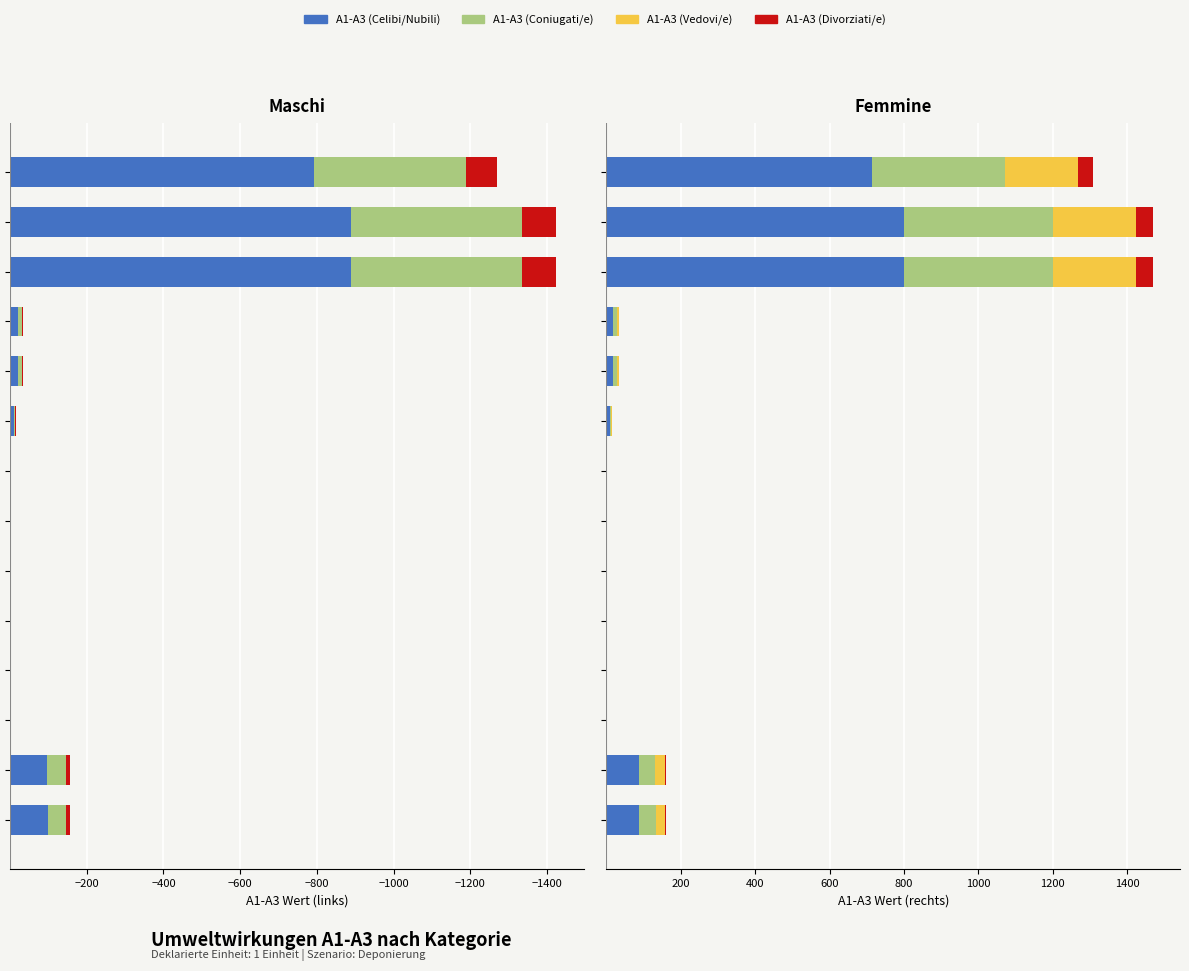

Which series has the widest spread of values?

A1-A3 (Celibi/Nubili)